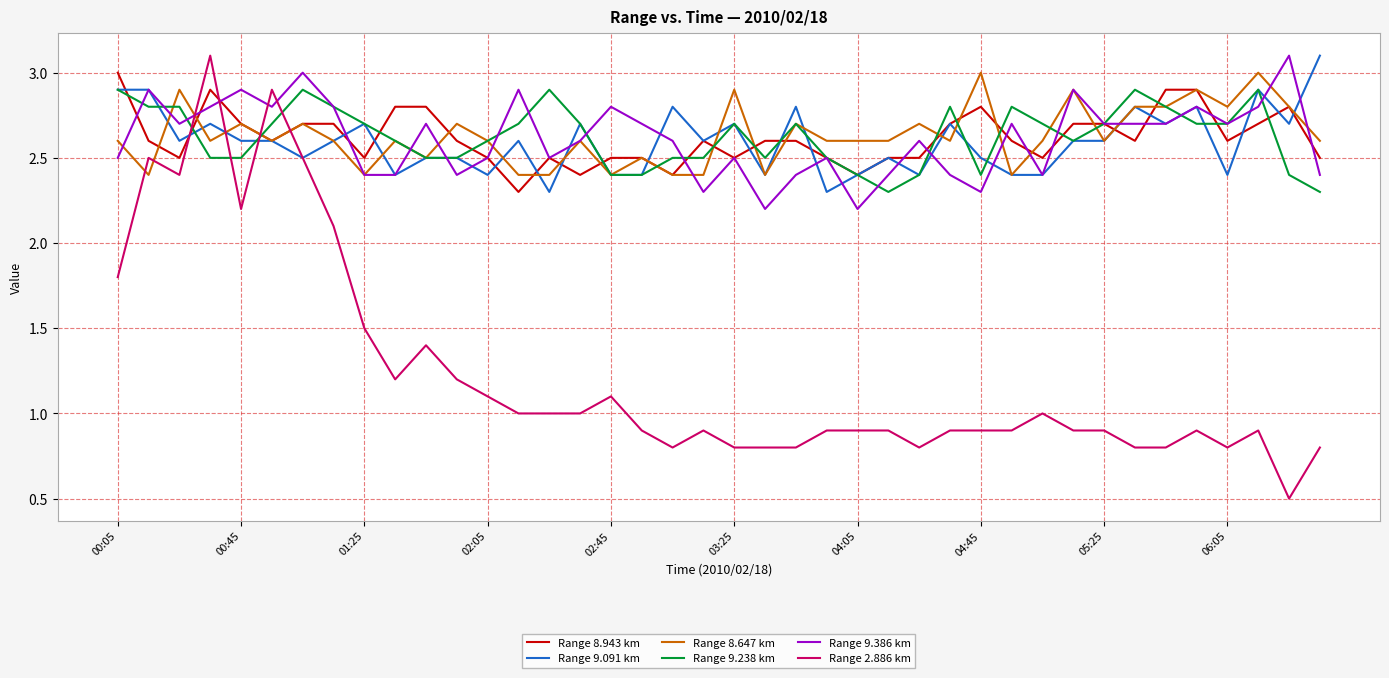

What is the lowest value of the Range 9.091 km series?

2.3